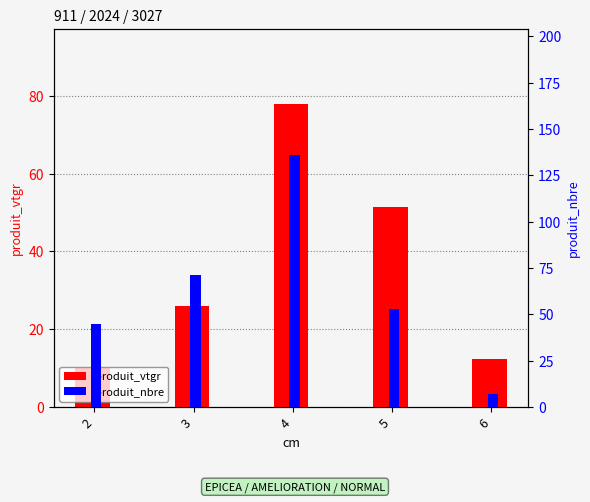

Is the value of produit_nbre at 3 greater than the value of produit_vtgr at 5?

Yes